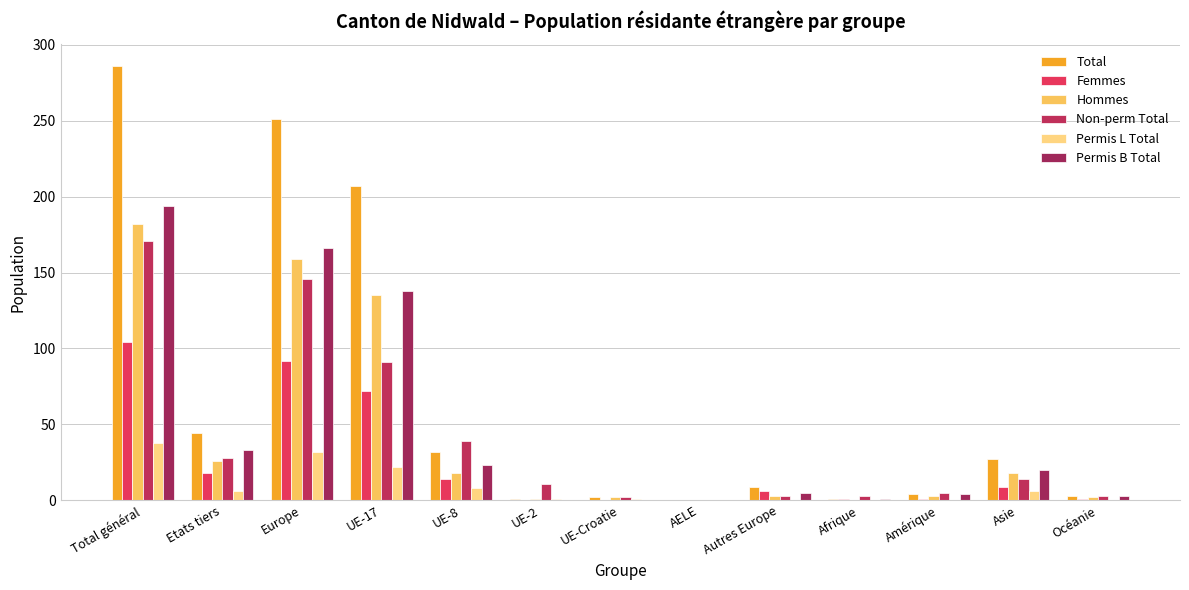

What is the spread (max minus min) of values at UE-17?

185